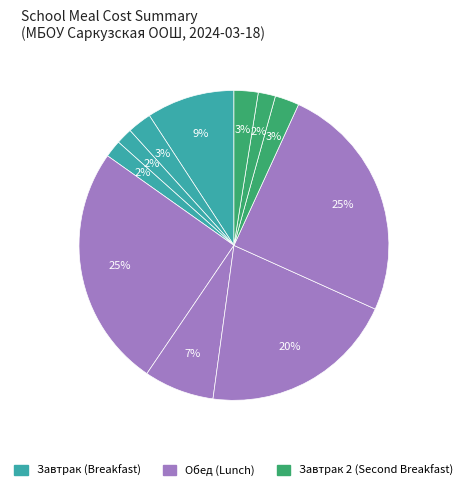

How many segments does this pie chart have?

11